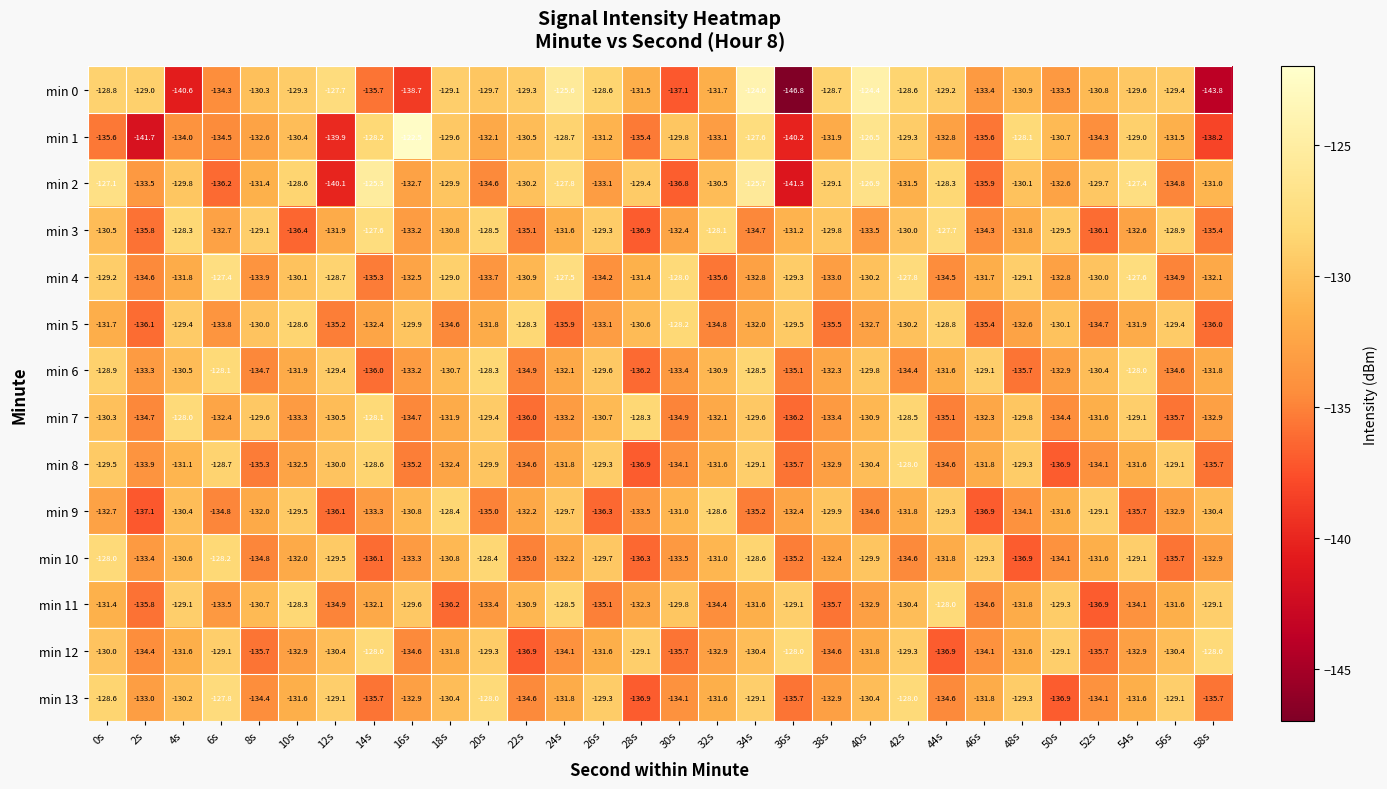

The value of min 11 at 26s is -190.9. True or false?

False